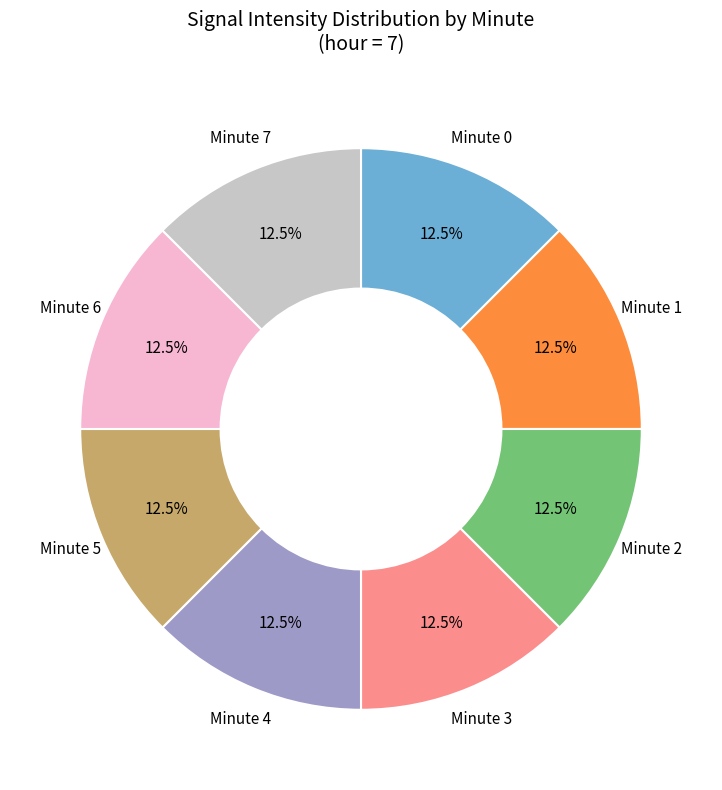

Is there any slice that represents more than half of the pie?

No